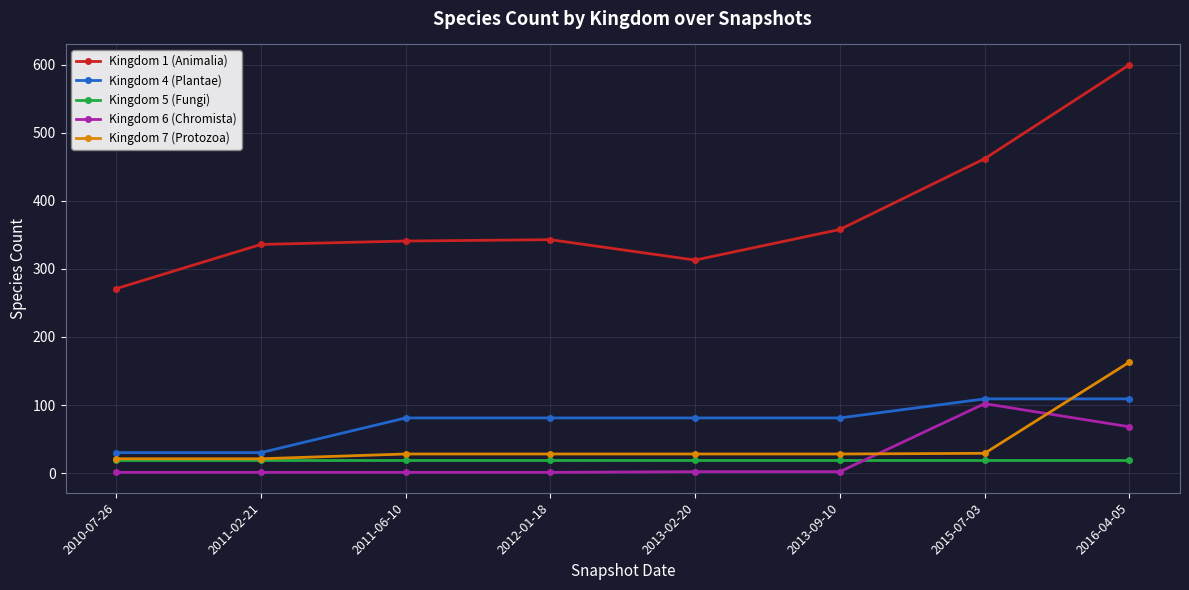

Does the chart display data point markers on the line(s)?

Yes